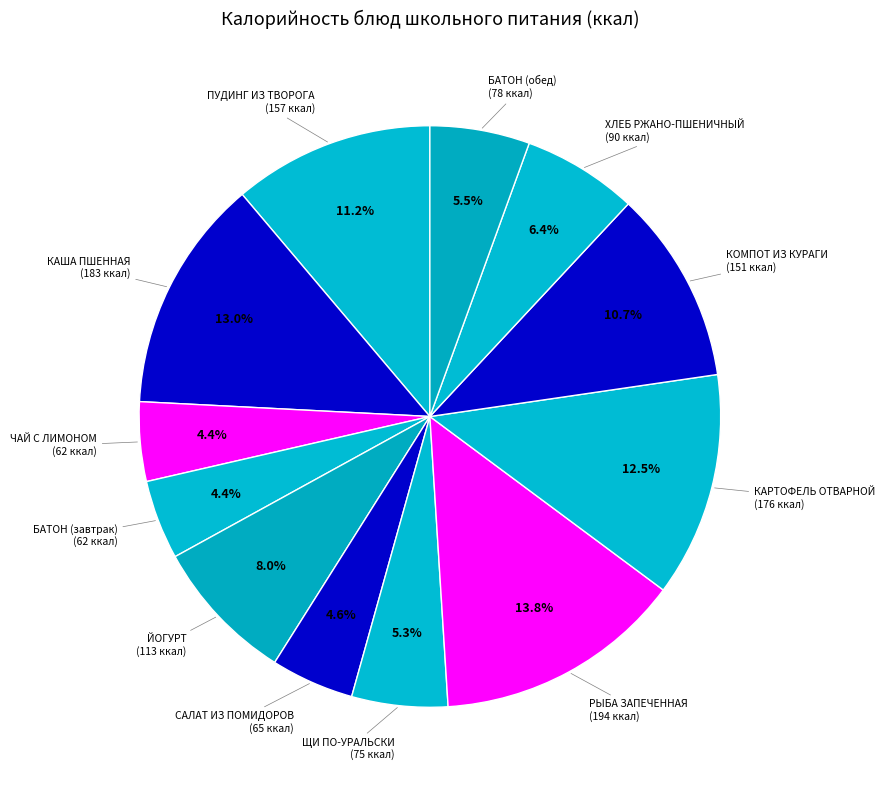

To the nearest percent, what is the difference between the largest and smallest slice percentages?

9%